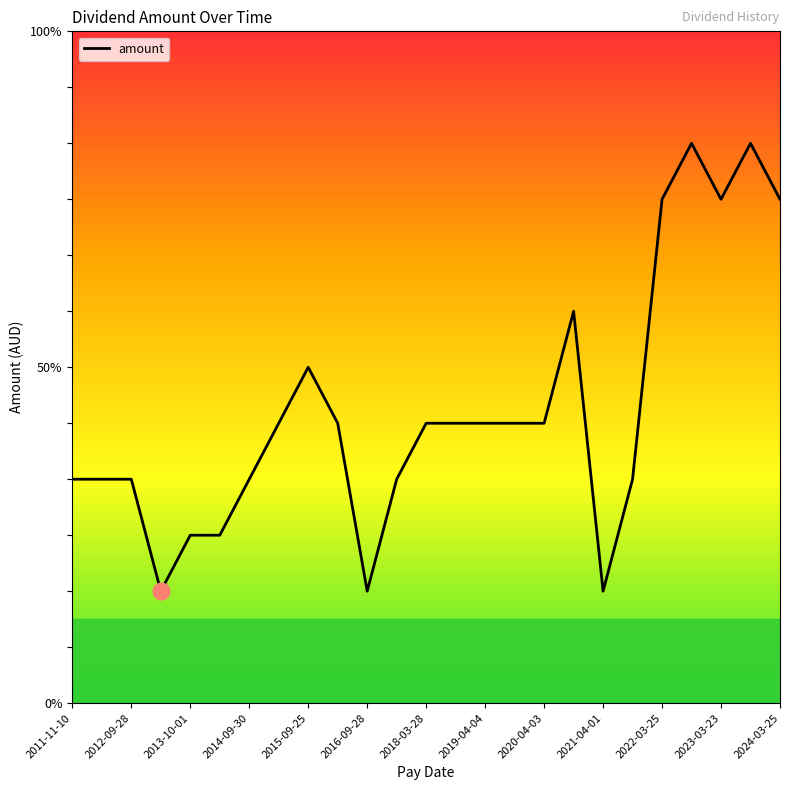

Does the chart display data point markers on the line(s)?

No